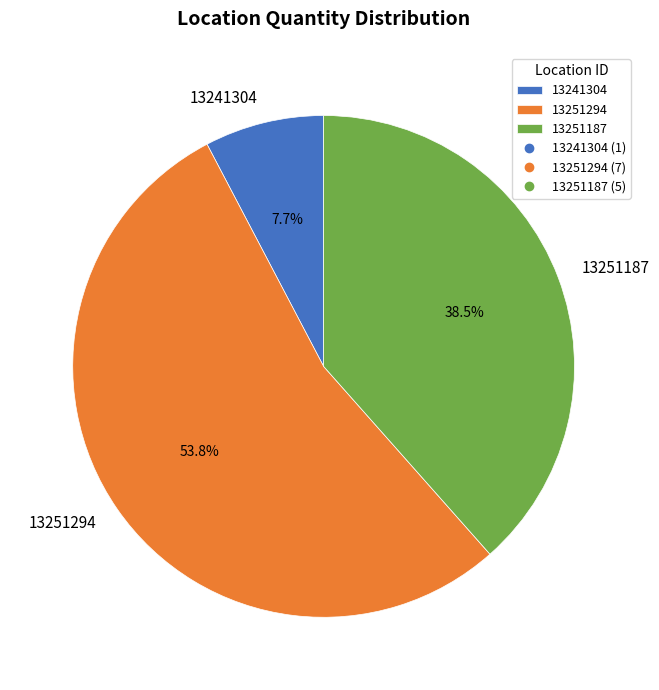

Does any single category account for the majority?

Yes